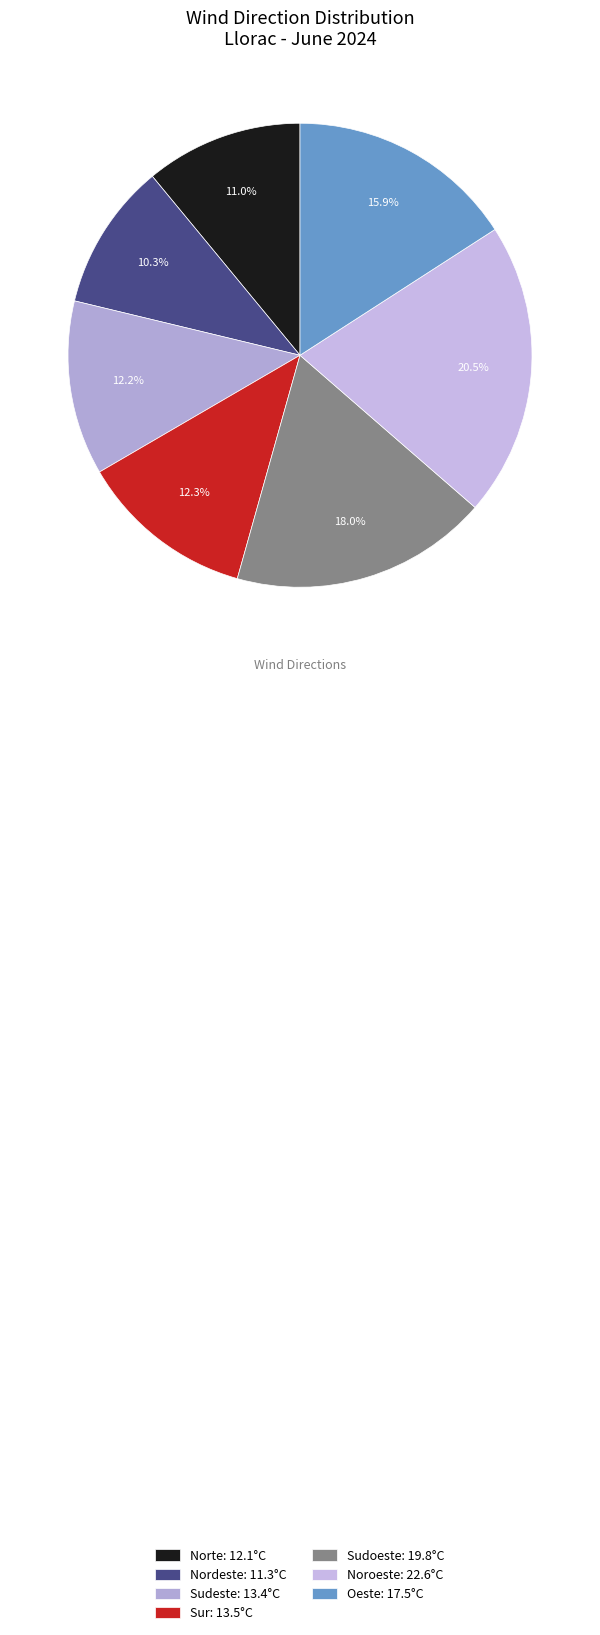

Count the number of slices in the pie.

7